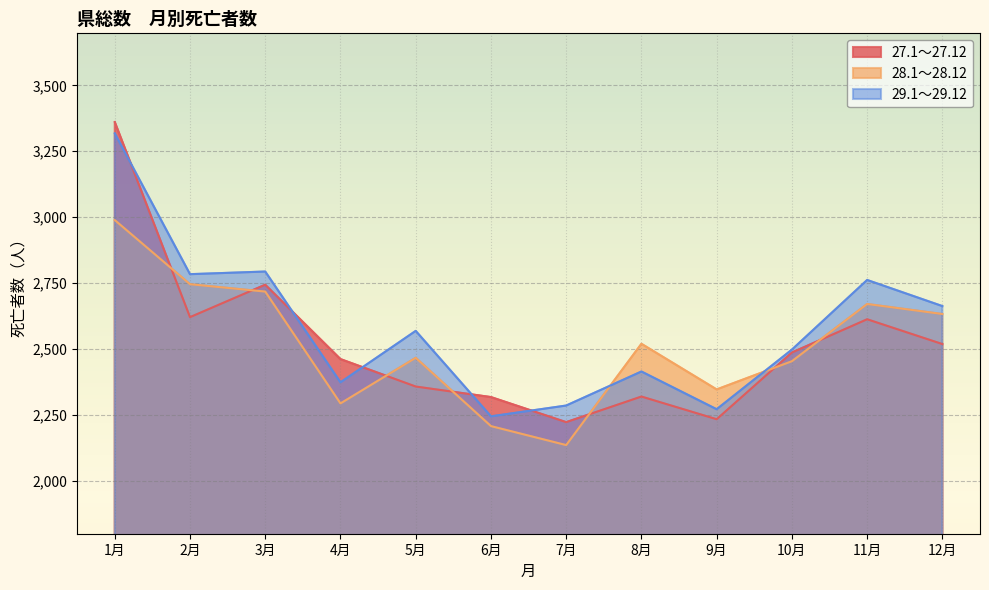

At which category does the chart reach its peak across all series?

1月